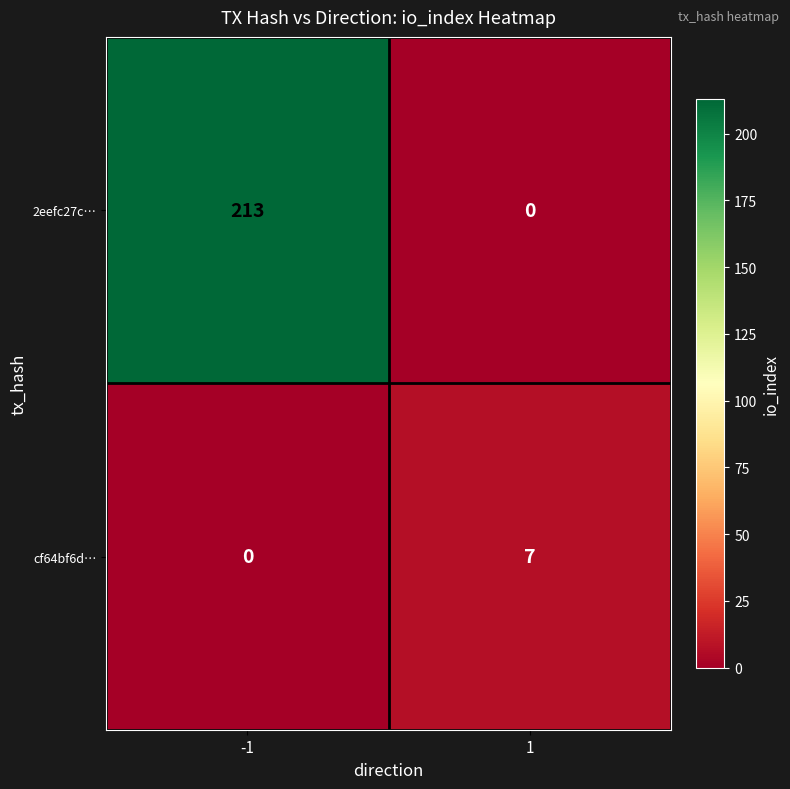

What is the total value across all series at 1?

7